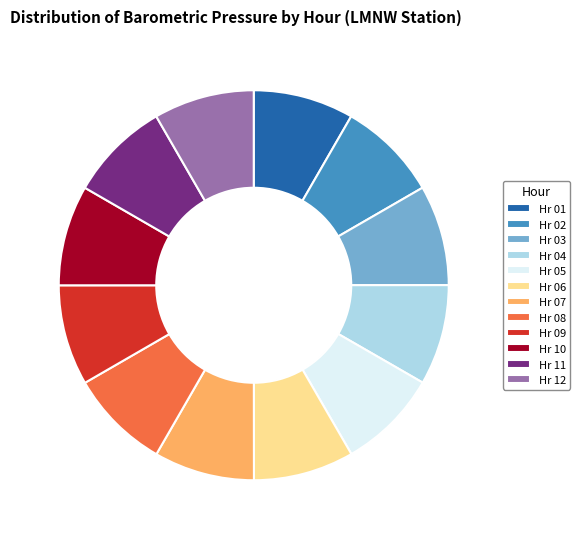

True or false: Hr 11 accounts for 8% of the total.

True